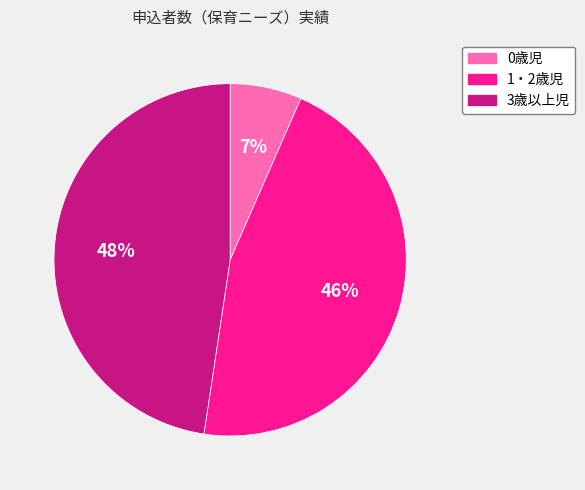

Is 1・2歳児 the majority of the pie?

No